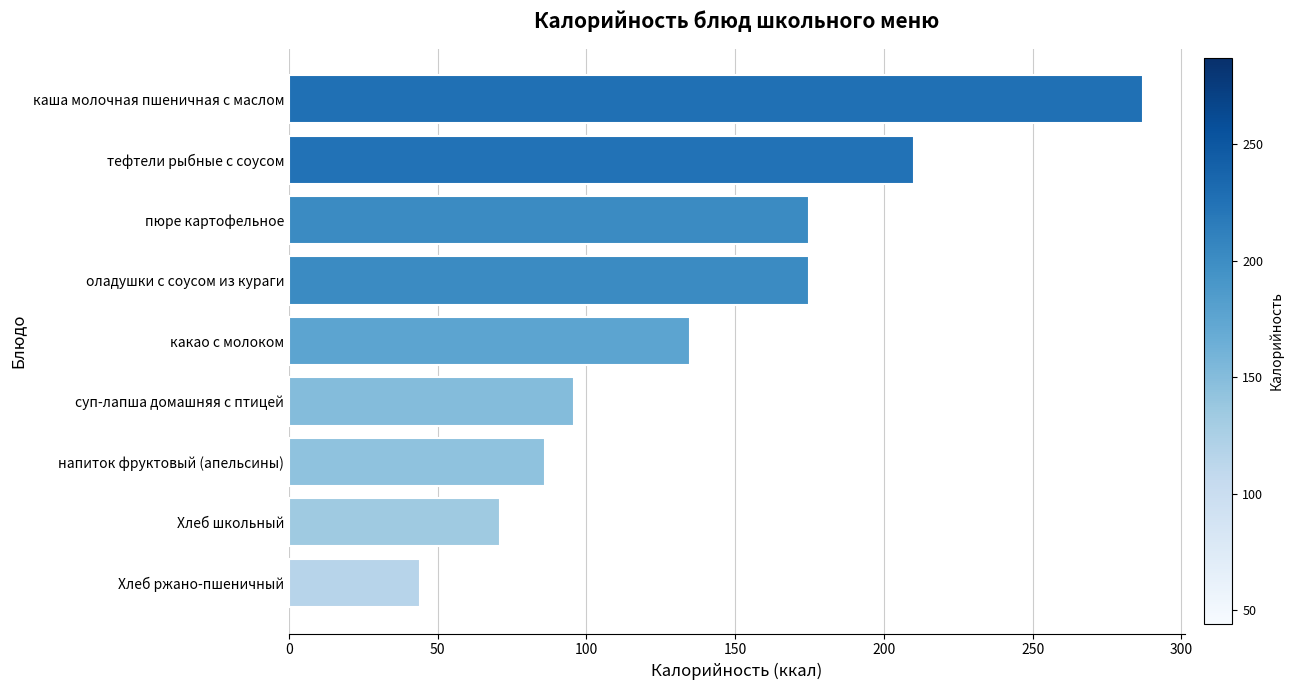

Count the number of data series in this chart.

1